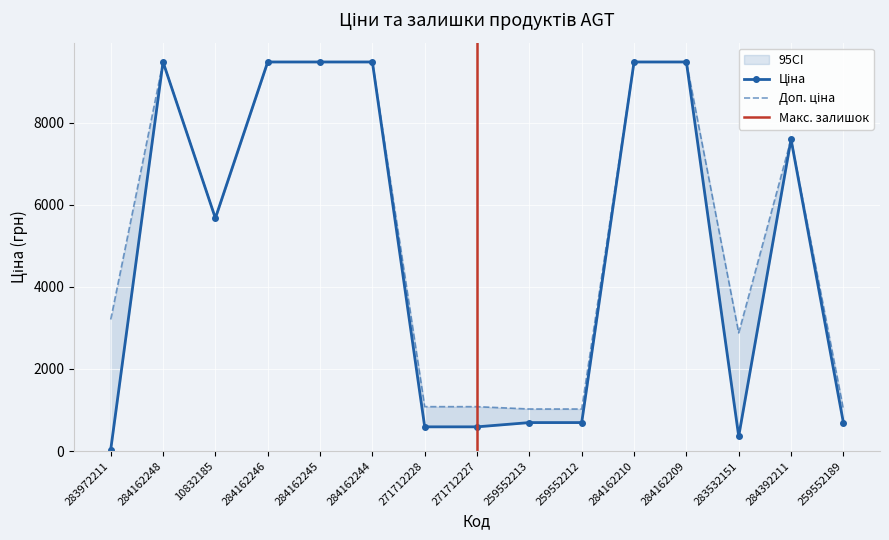

True or false: Ціна and Доп. ціна intersect in this chart.

False